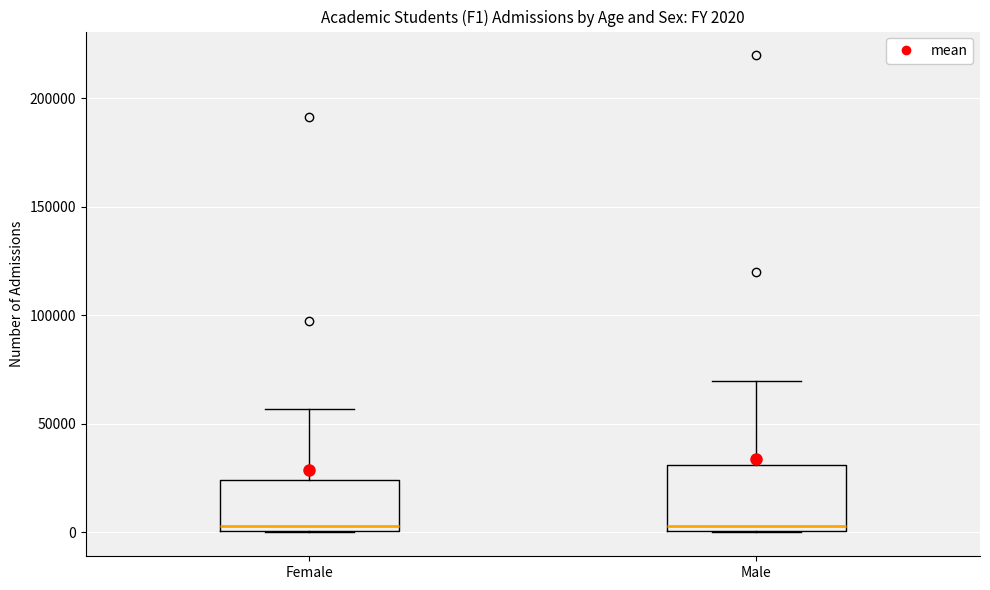

Comparing the boxes themselves (not the whiskers), which one is the tallest?

Male